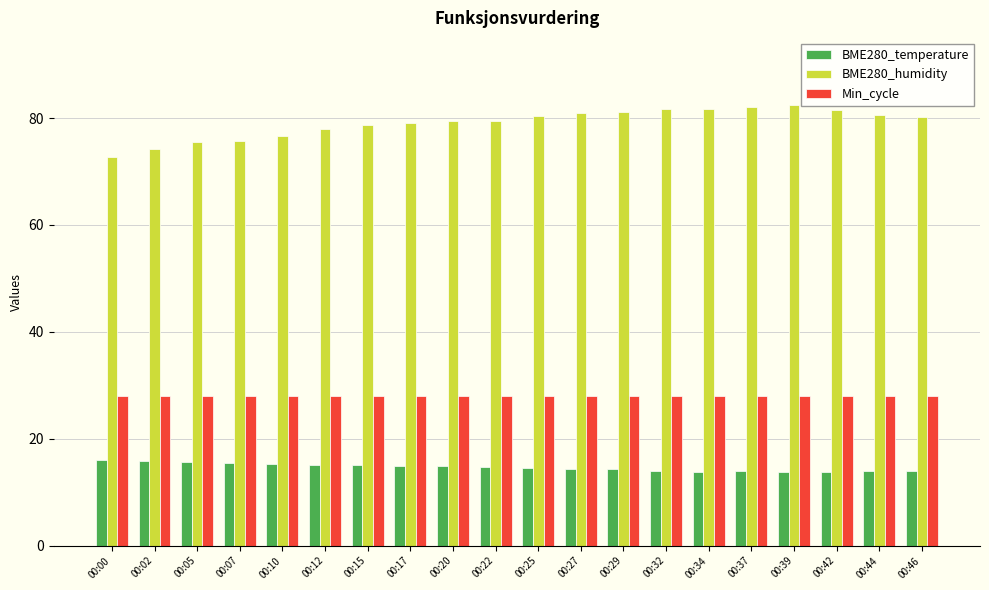

What is the approximate value of BME280_temperature at 00:02?

15.9